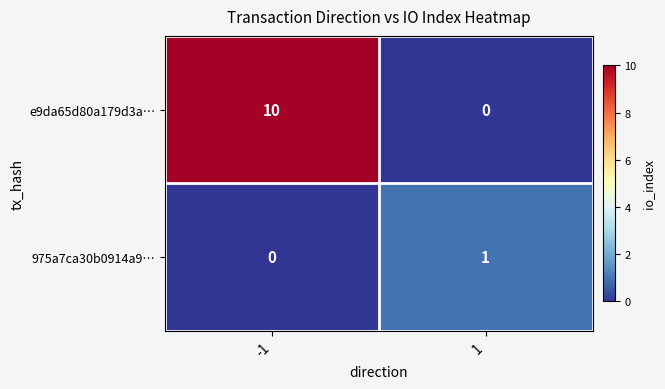

At which category is the sum across all series the highest?

-1